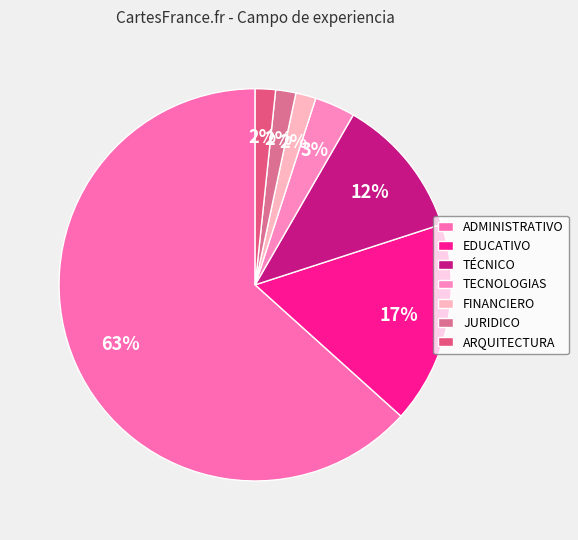

What is the largest slice in the pie chart?

ADMINISTRATIVO